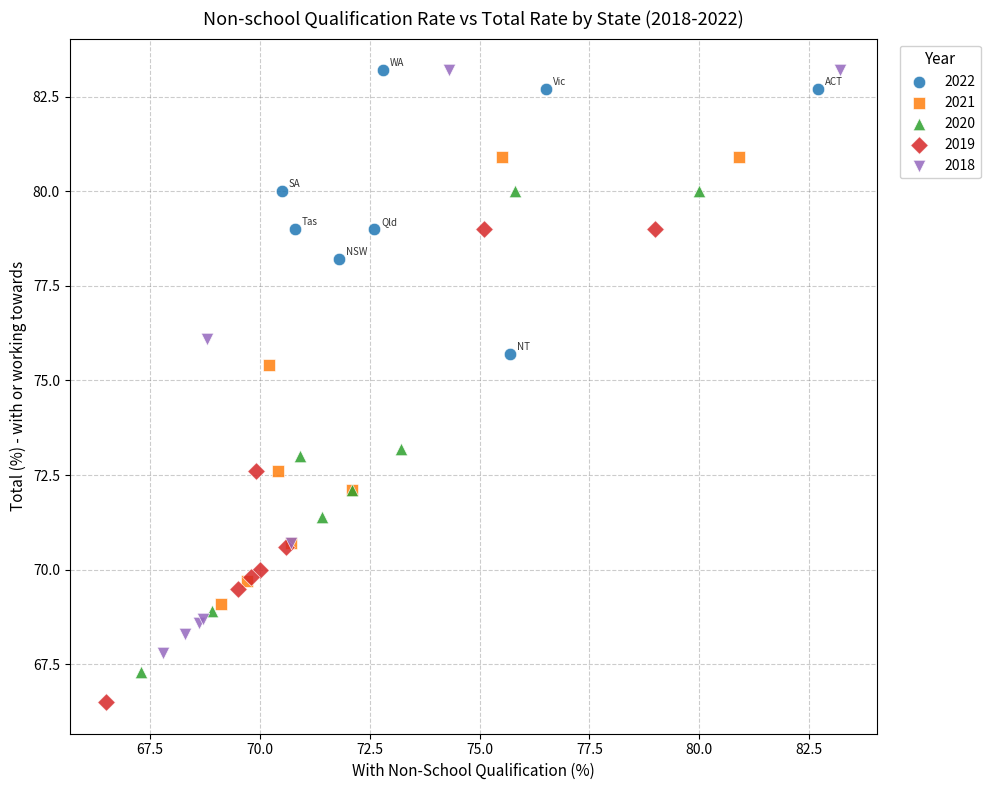

What are all the series names shown in the legend?

2022, 2021, 2020, 2019, 2018